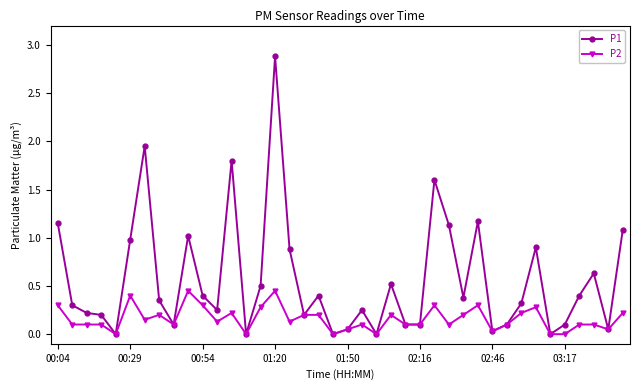

What is the maximum value shown in the chart?

2.9